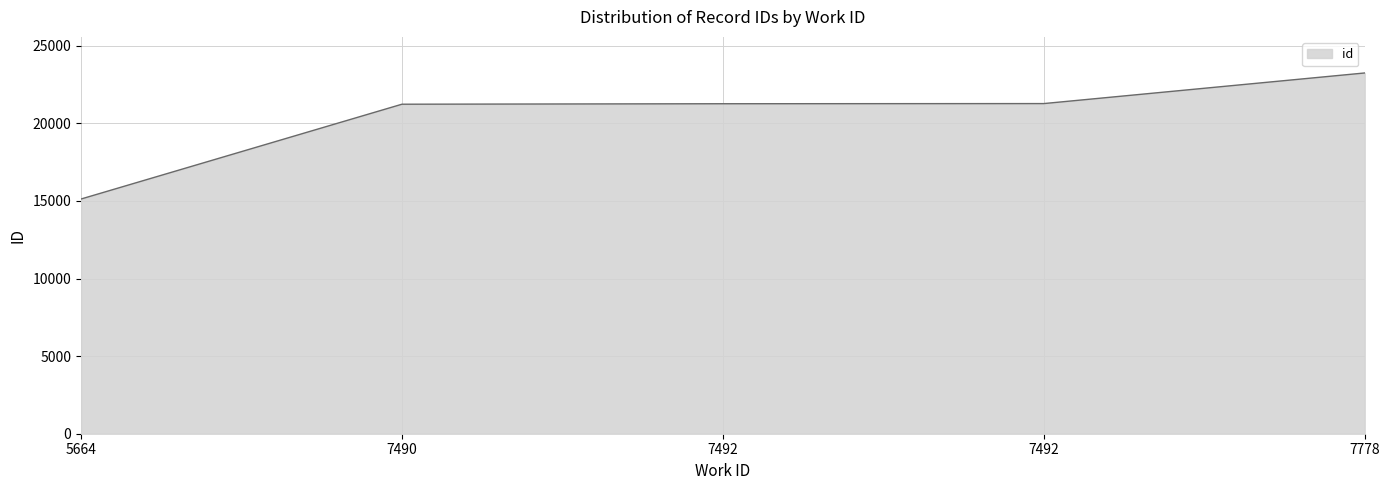

Which category has the highest value across all series?

7778